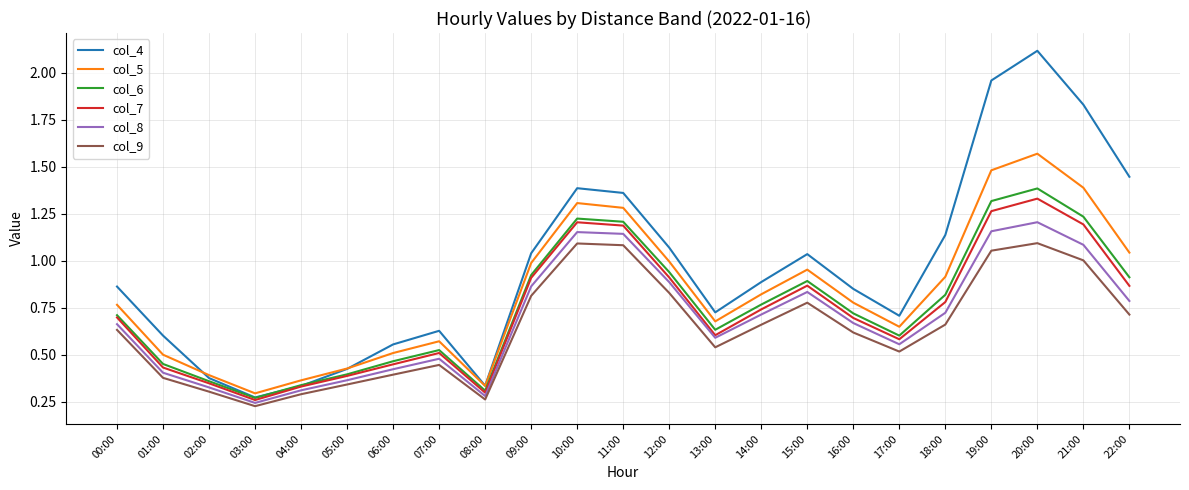

Rank the series by their maximum value, from highest to lowest.

col_4, col_5, col_6, col_7, col_8, col_9